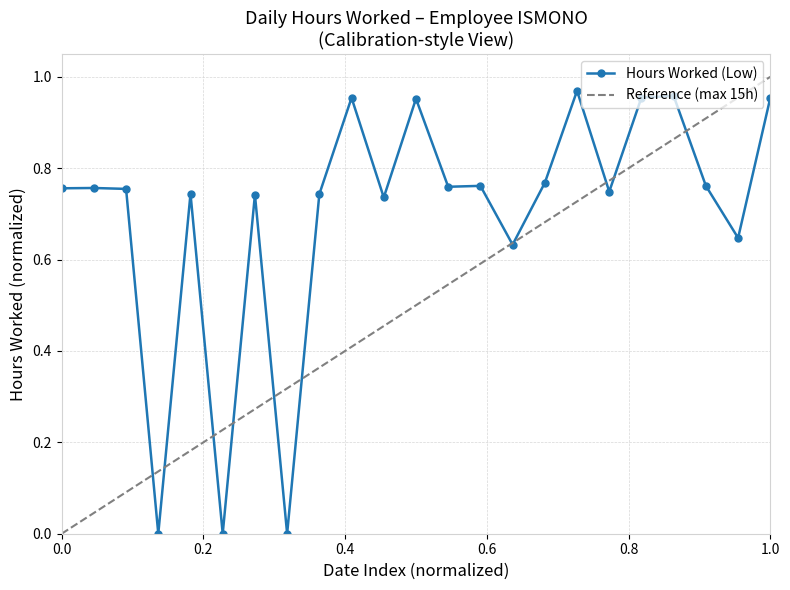

What is the difference between the maximum and minimum values?

1.0